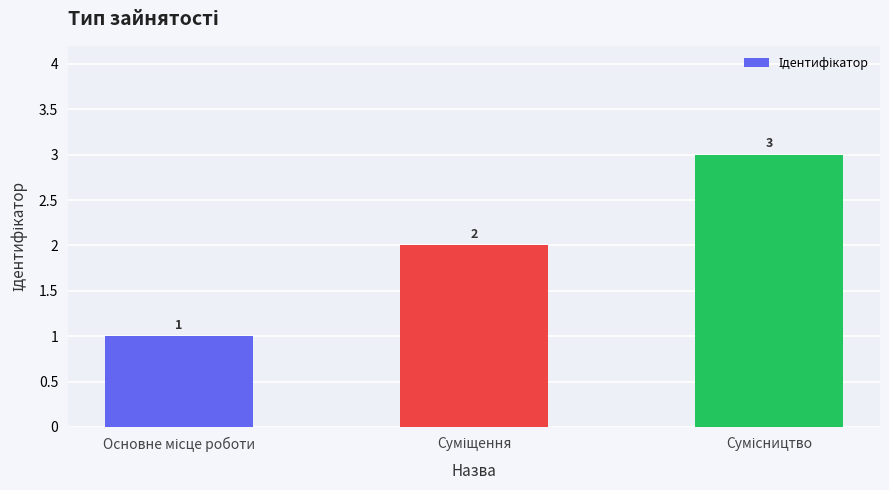

What is the maximum value shown in the chart?

3